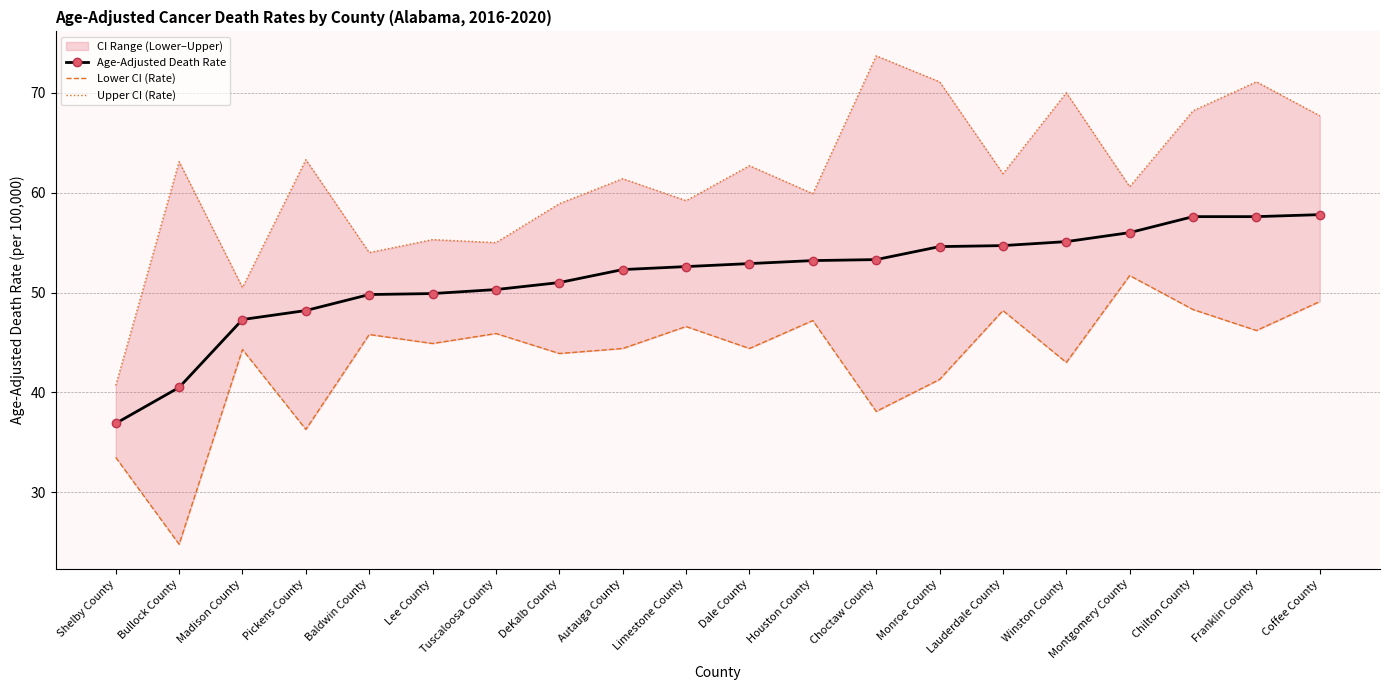

What is the label of the 1st point from the left?

Shelby County